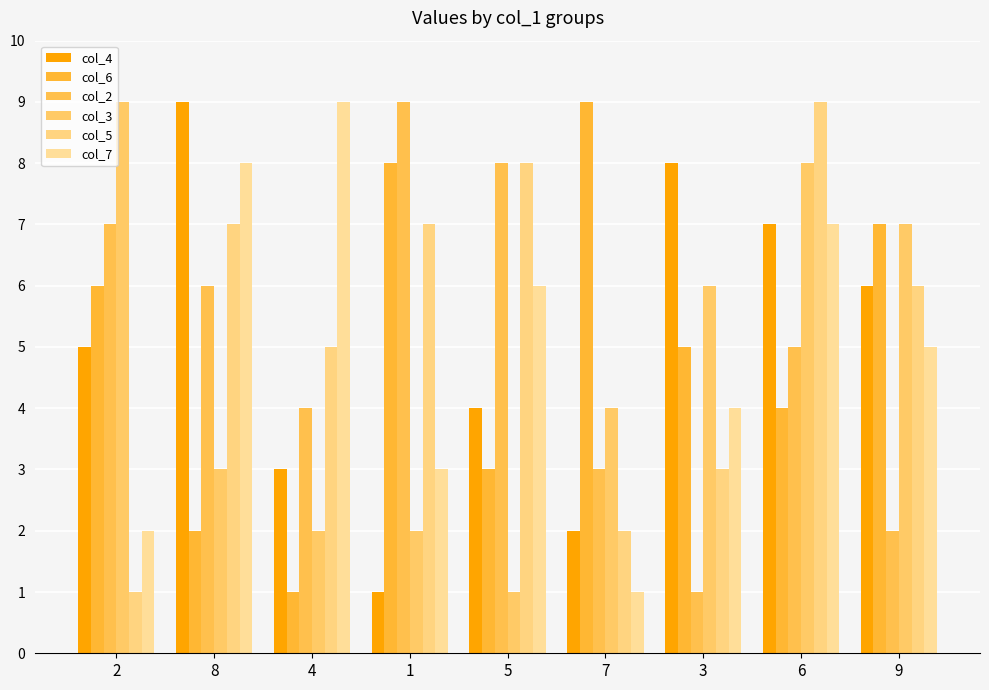

The value of col_7 at 2 is 2. True or false?

True